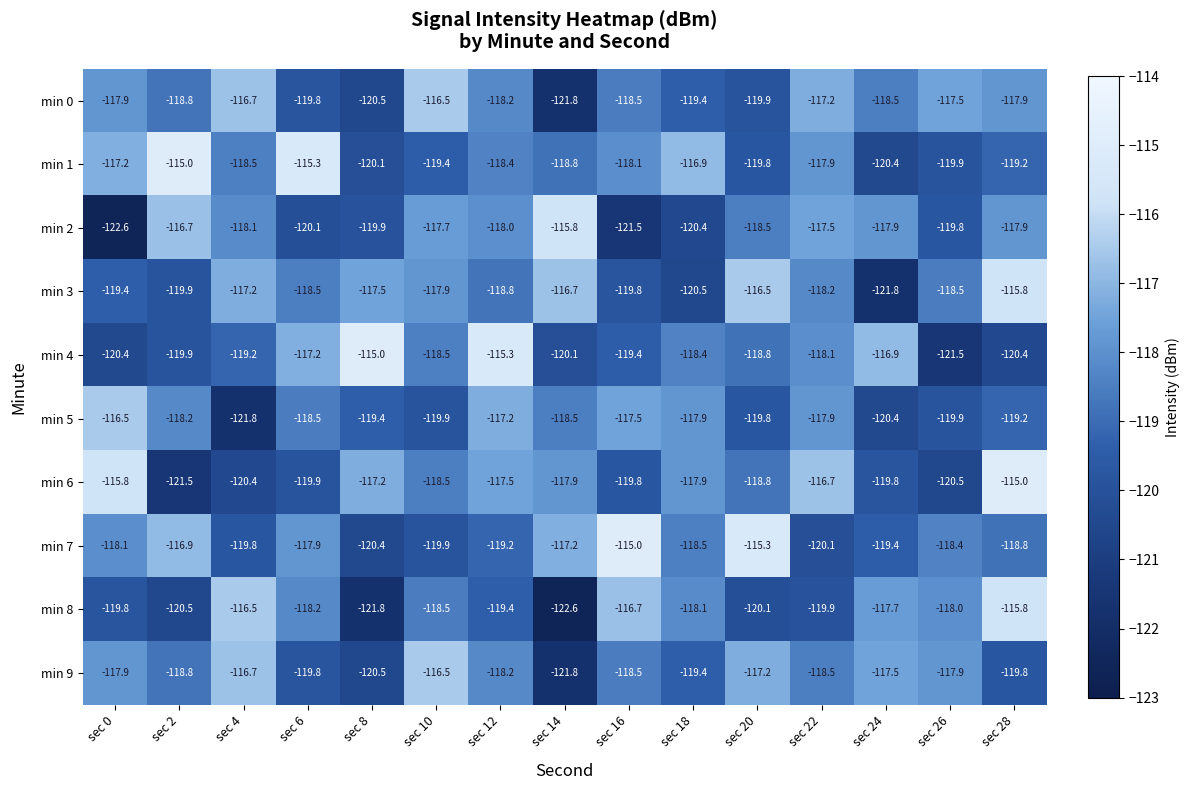

At how many categories does at least one series exceed -116?

9